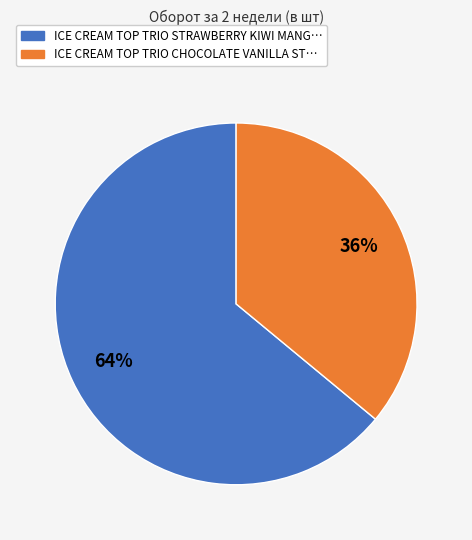

Is there any slice that represents more than half of the pie?

Yes